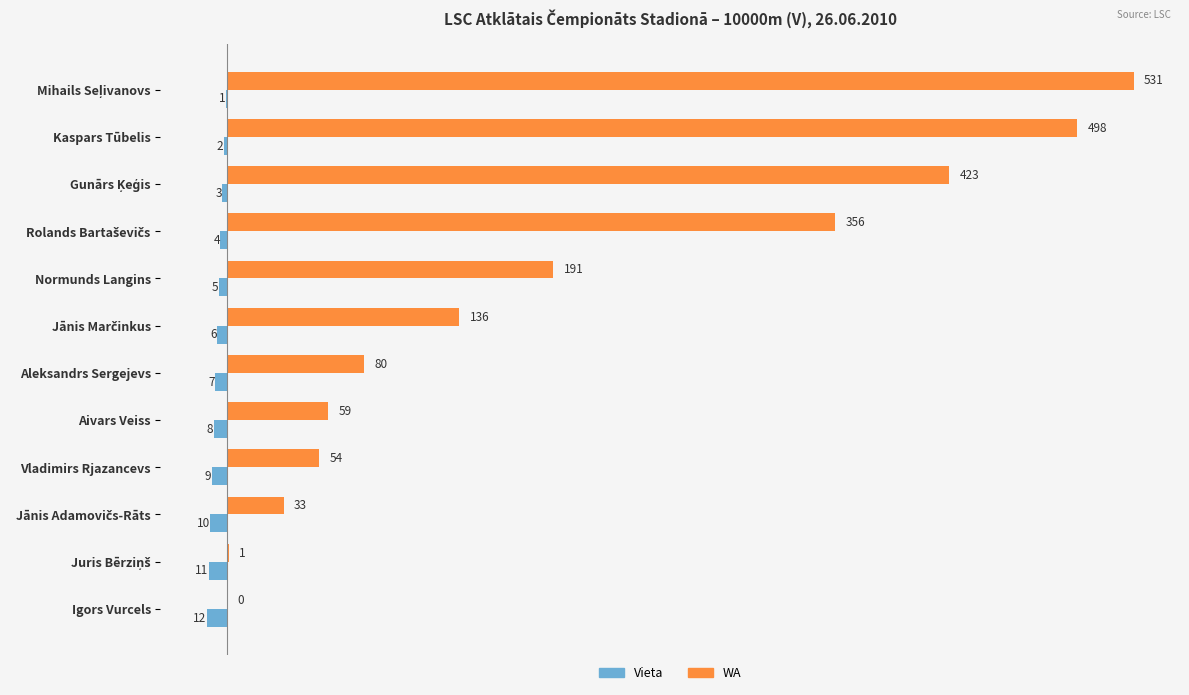

What is the sum of all Vieta values?

-78